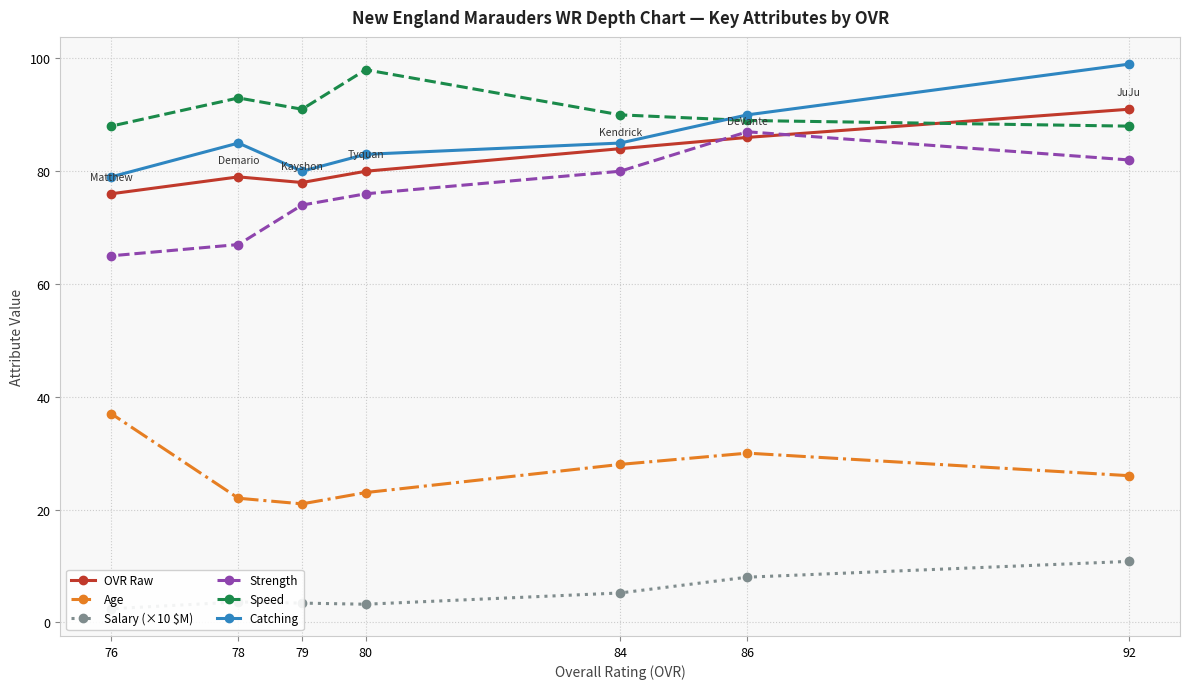

What are all the series names shown in the legend?

OVR Raw, Age, Salary (×10 $M), Strength, Speed, Catching